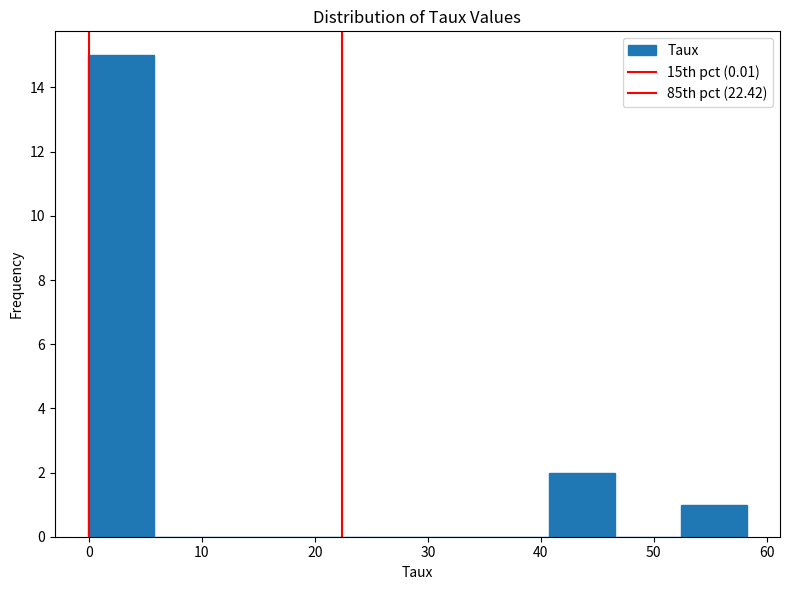

Over which range of the x-axis is the bar tallest?

0 to 6